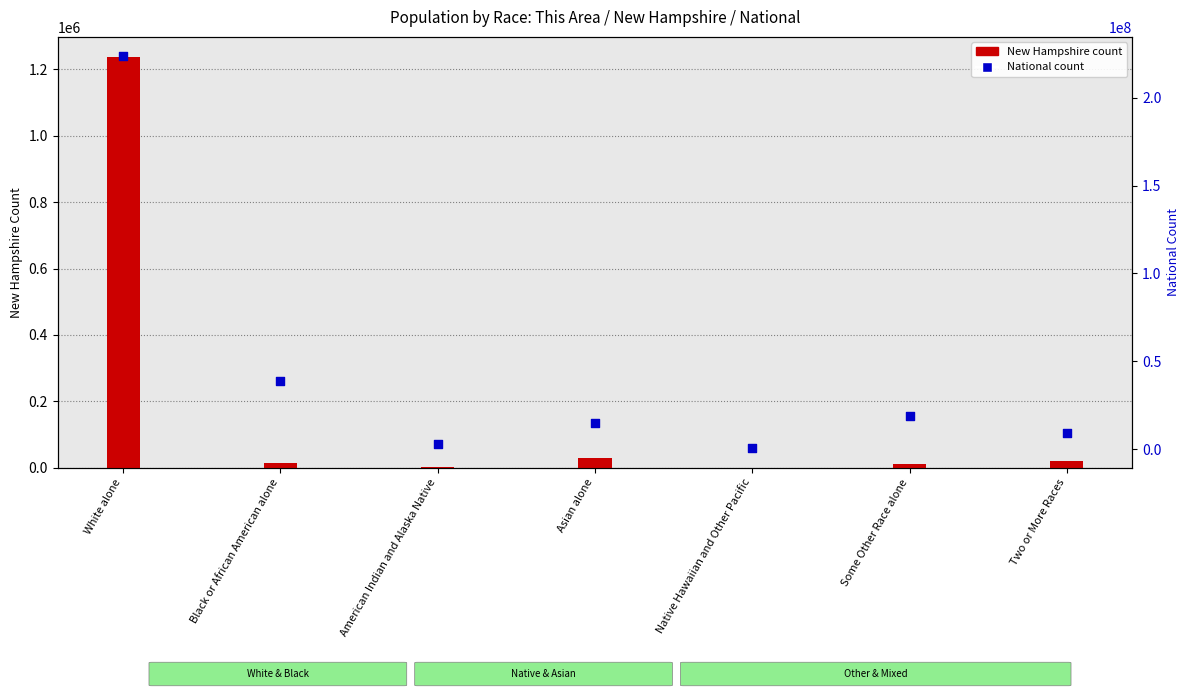

Is the value of National count at Native Hawaiian and Other Pacific greater than the value of New Hampshire count at Some Other Race alone?

Yes